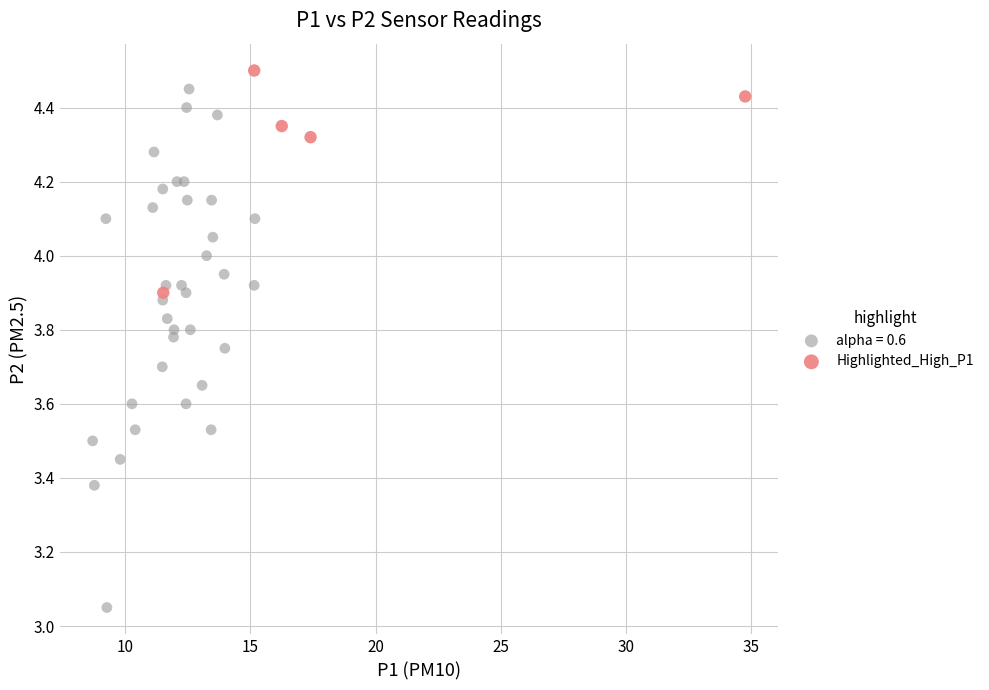

Which series has the largest Y range (max minus min)?

alpha = 0.6